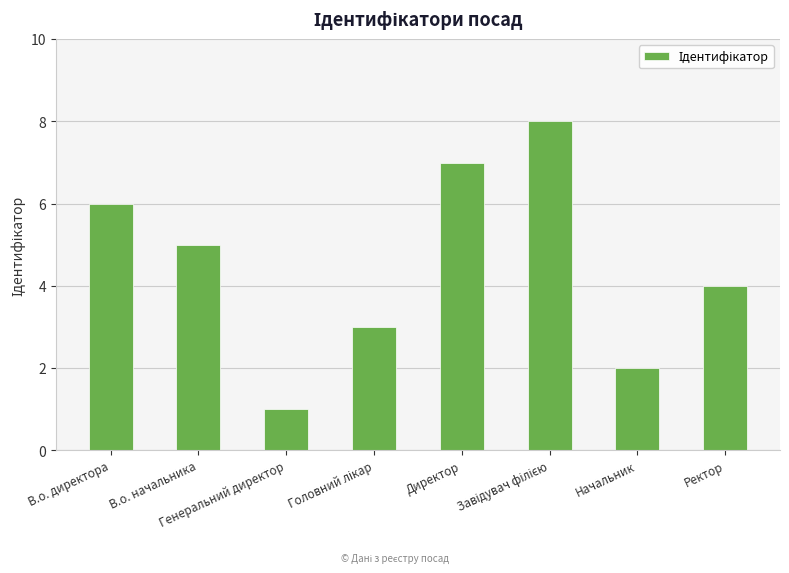

Are the bars horizontal?

No